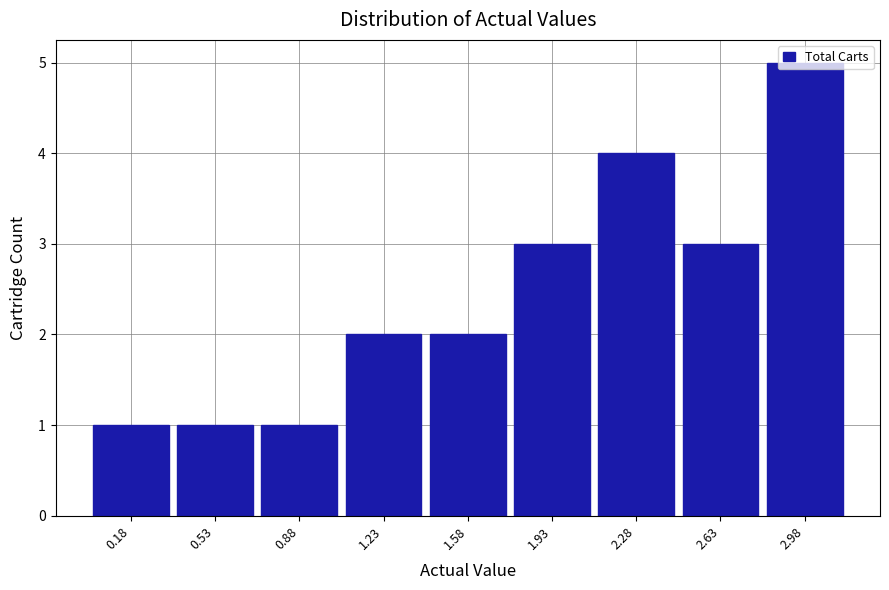

How tall is the bar that spans 0.00 to 0.35 on the x-axis? Neither the bar edges nor the heights are printed on the chart, so give them approximately, as read against the axes.

1